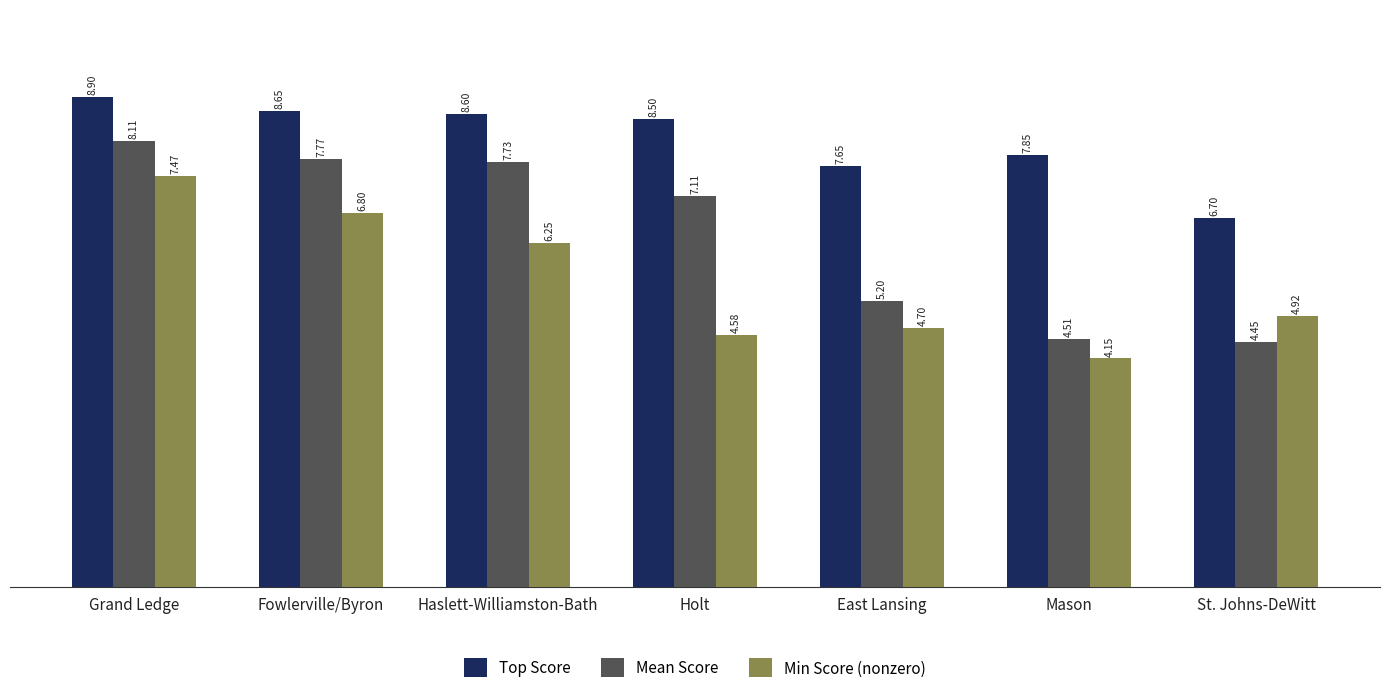

Are the bars grouped side by side (vs. stacked)?

Yes